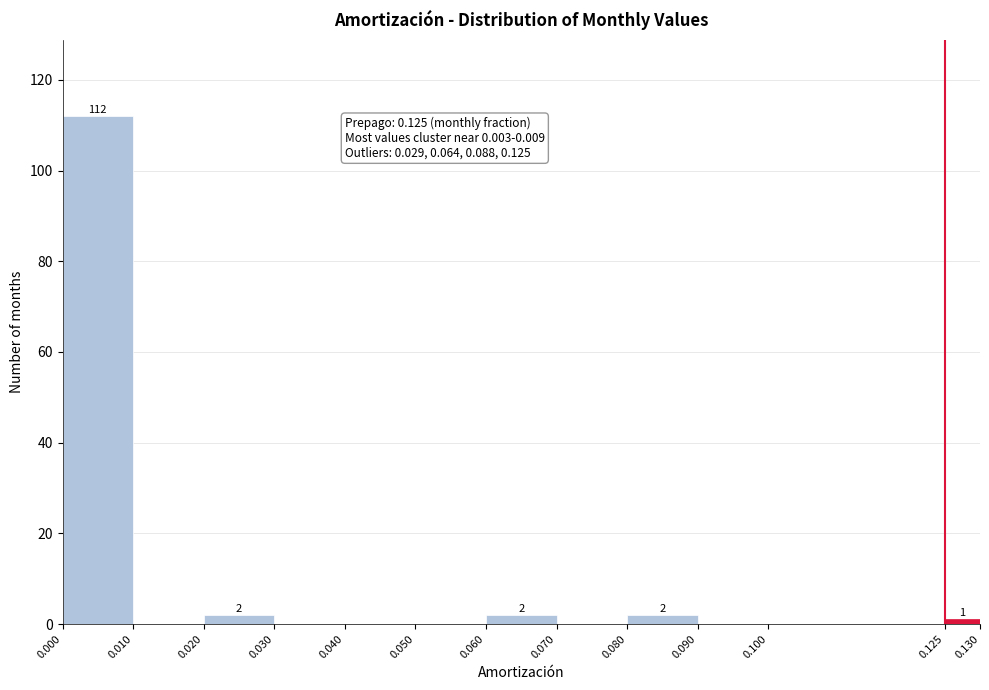

Over which range of the x-axis is the bar tallest?

0.000 to 0.010